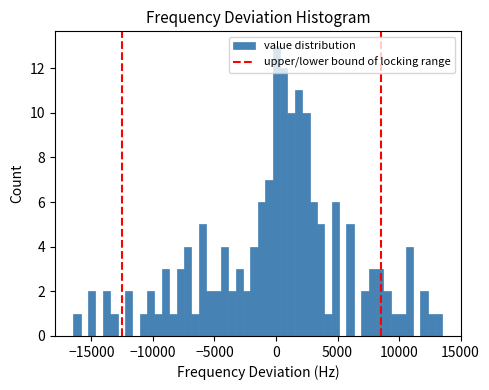

Read against the x-axis, roughly where is the centre of the tallest bar?

0